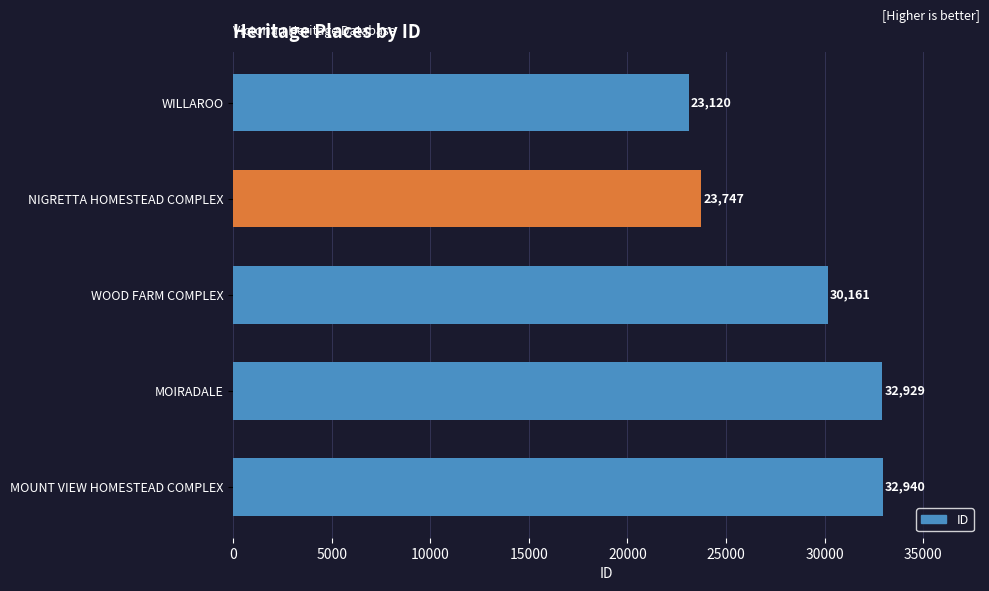

What is the value of the 2nd bar from the top?

23747